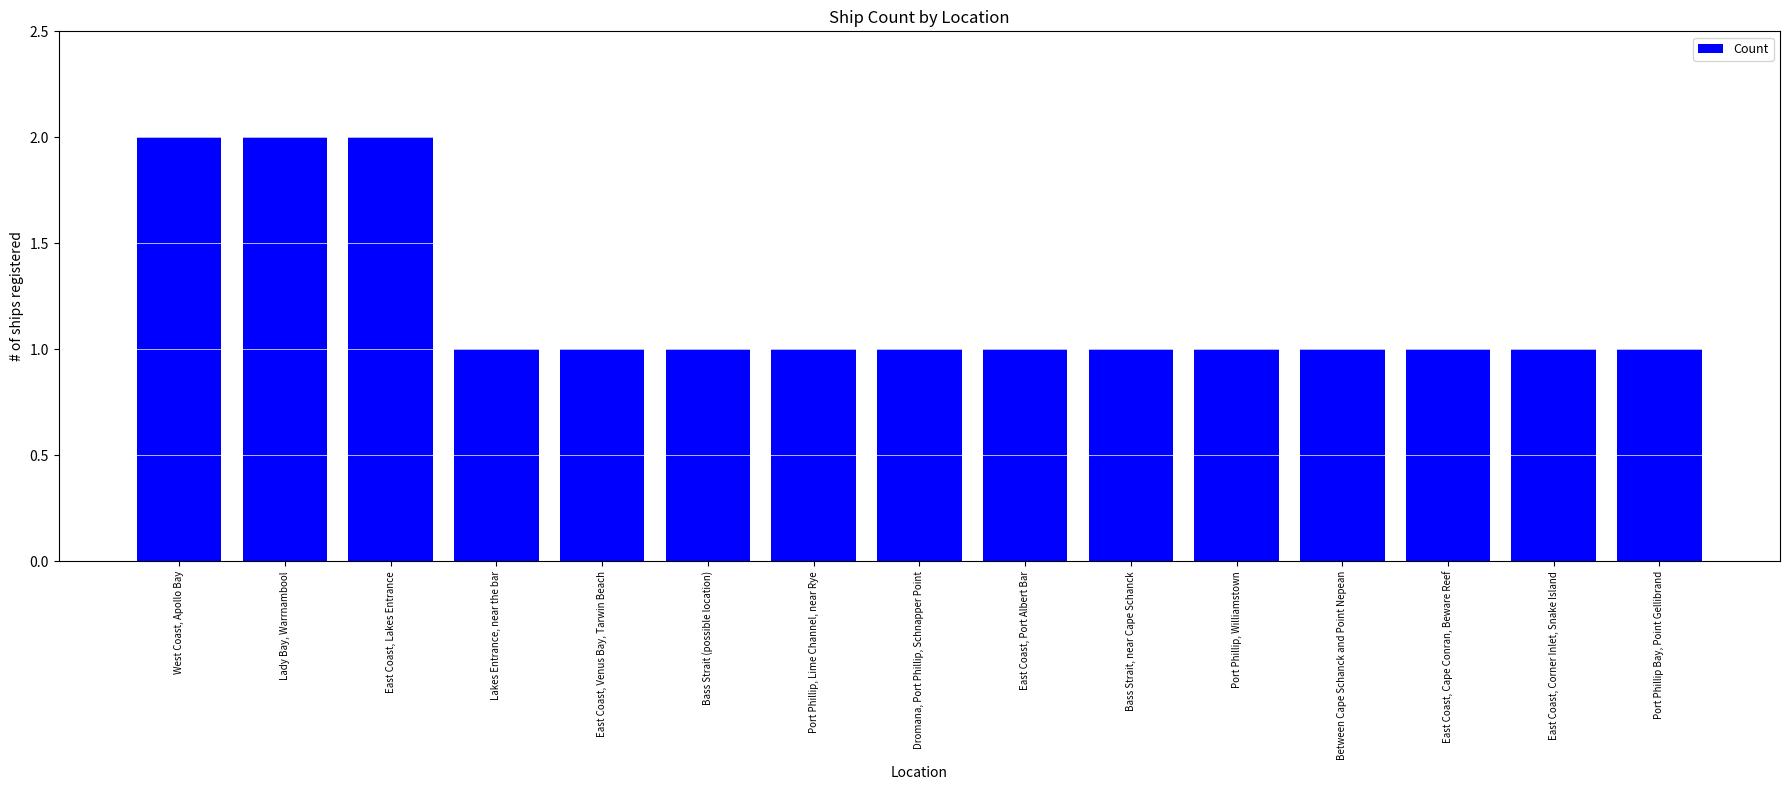

How many data points does each series have?

15